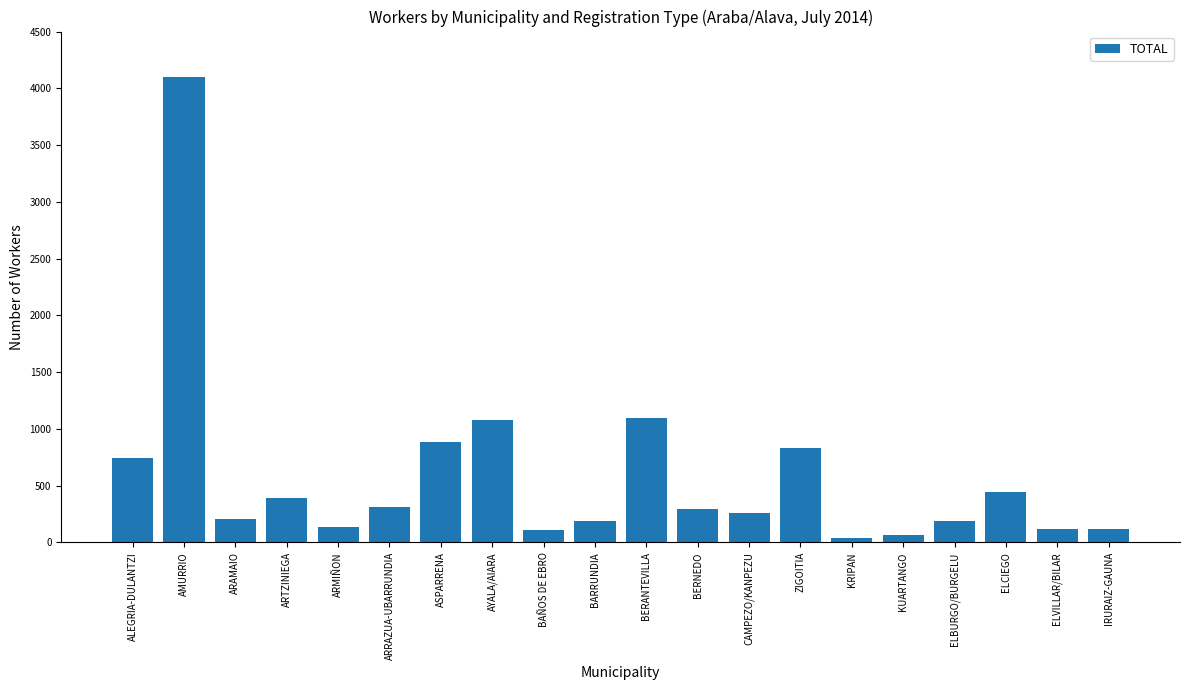

The chart shows a value of 204 at ARAMAIO. True or false?

True